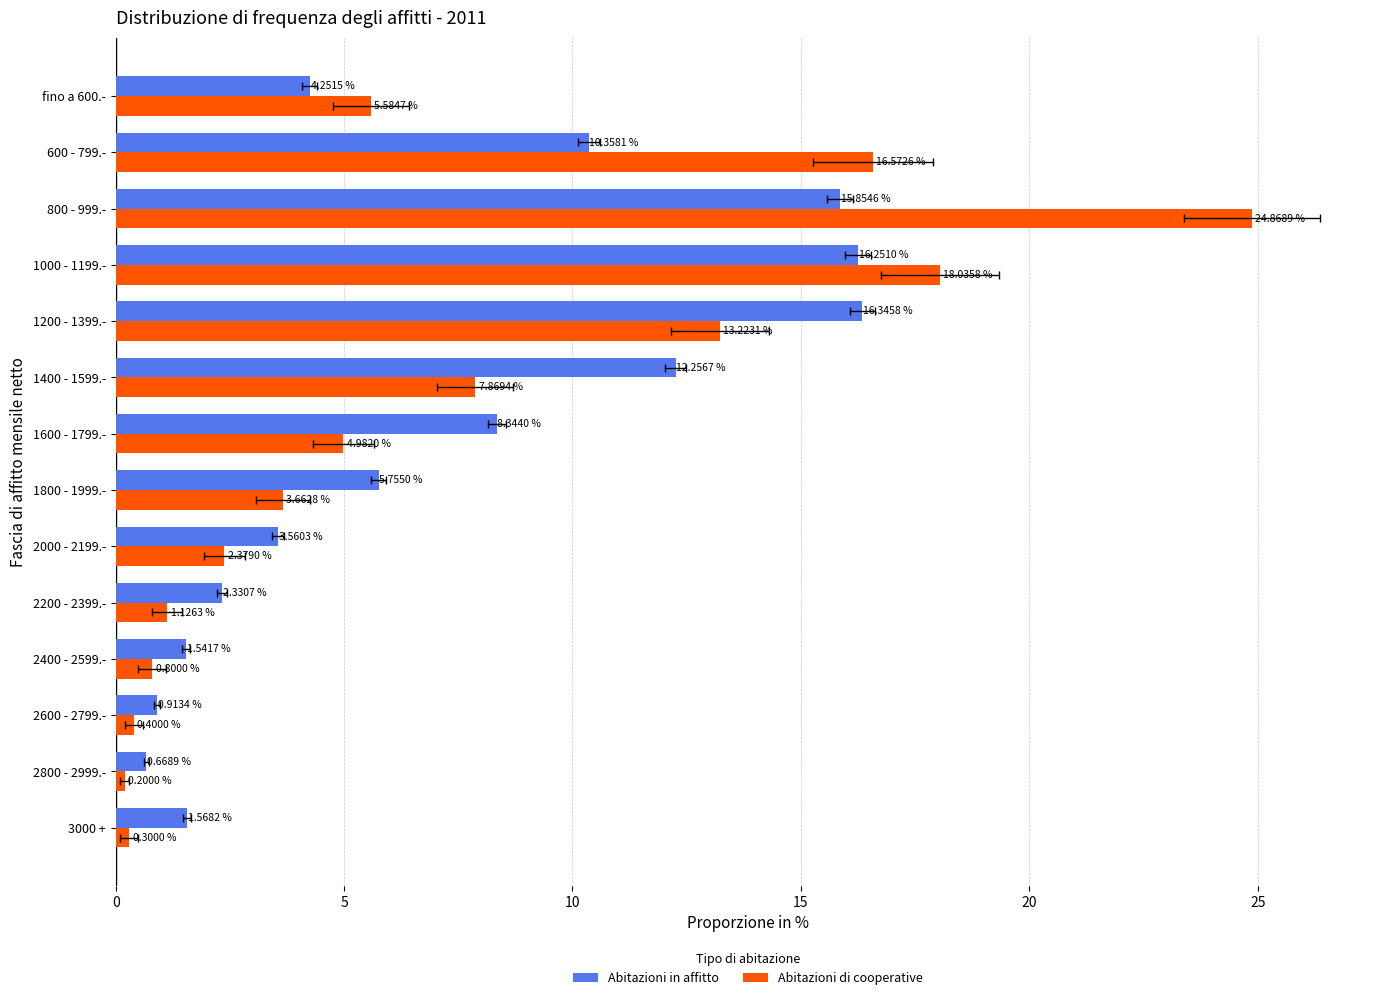

Which series has the largest range (max minus min)?

Abitazioni di cooperative